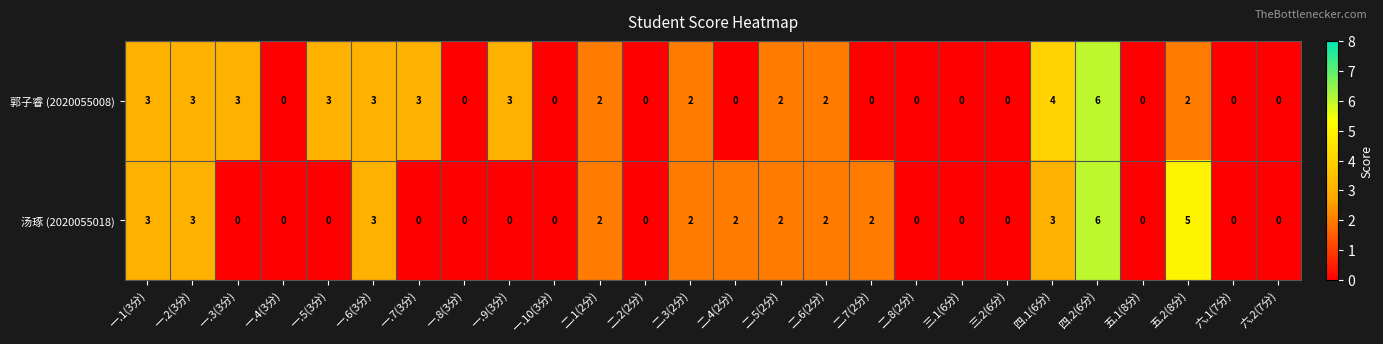

Which series has the largest total across all categories?

郭子睿 (2020055008)